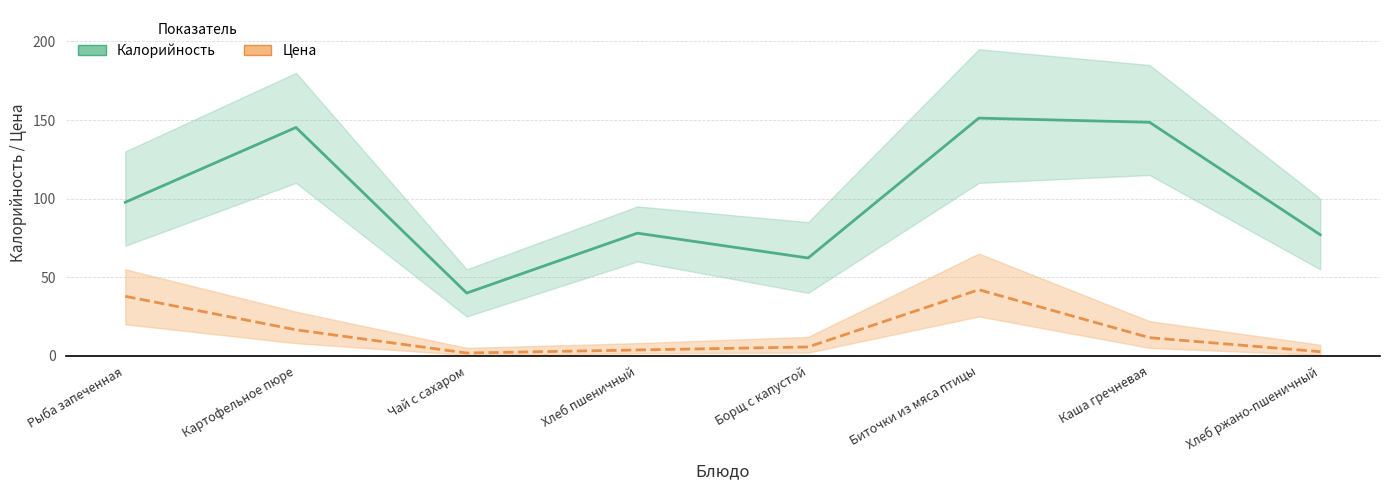

At which category does Калорийность reach its first local peak?

Картофельное пюре